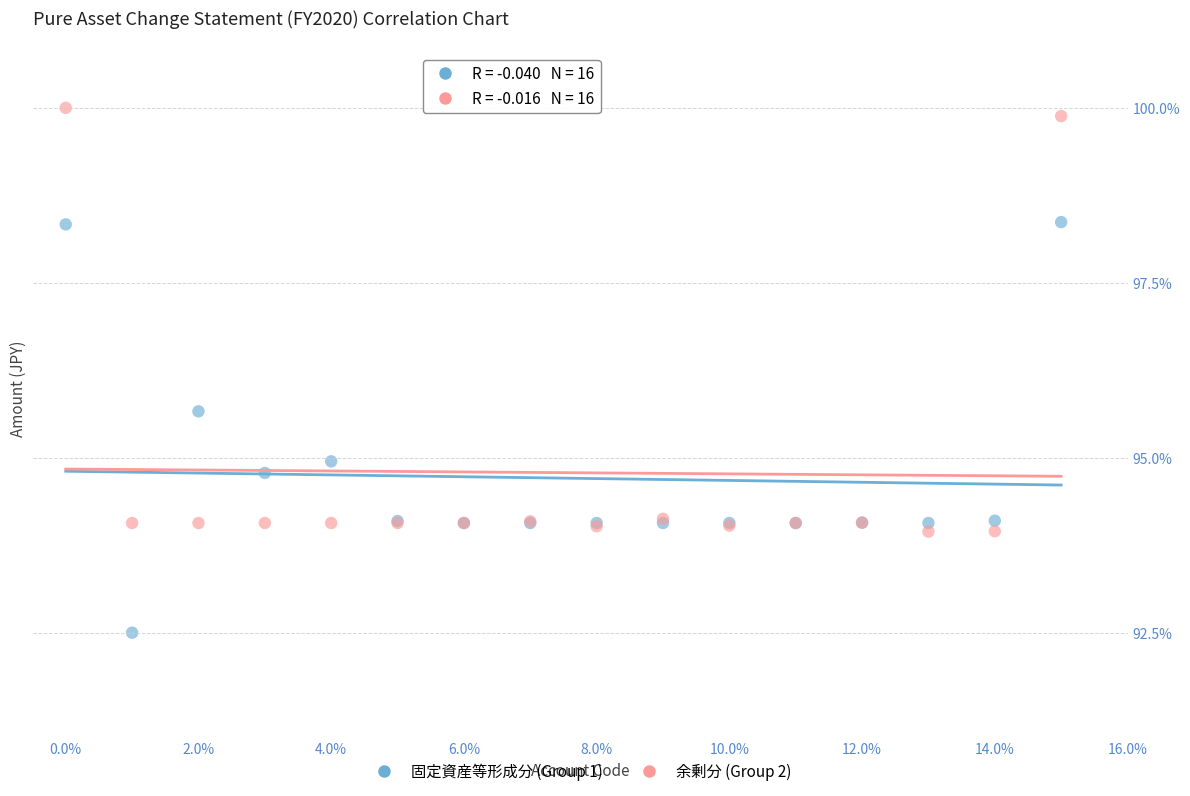

Across all series, what Y value is closest to 96?

95.7